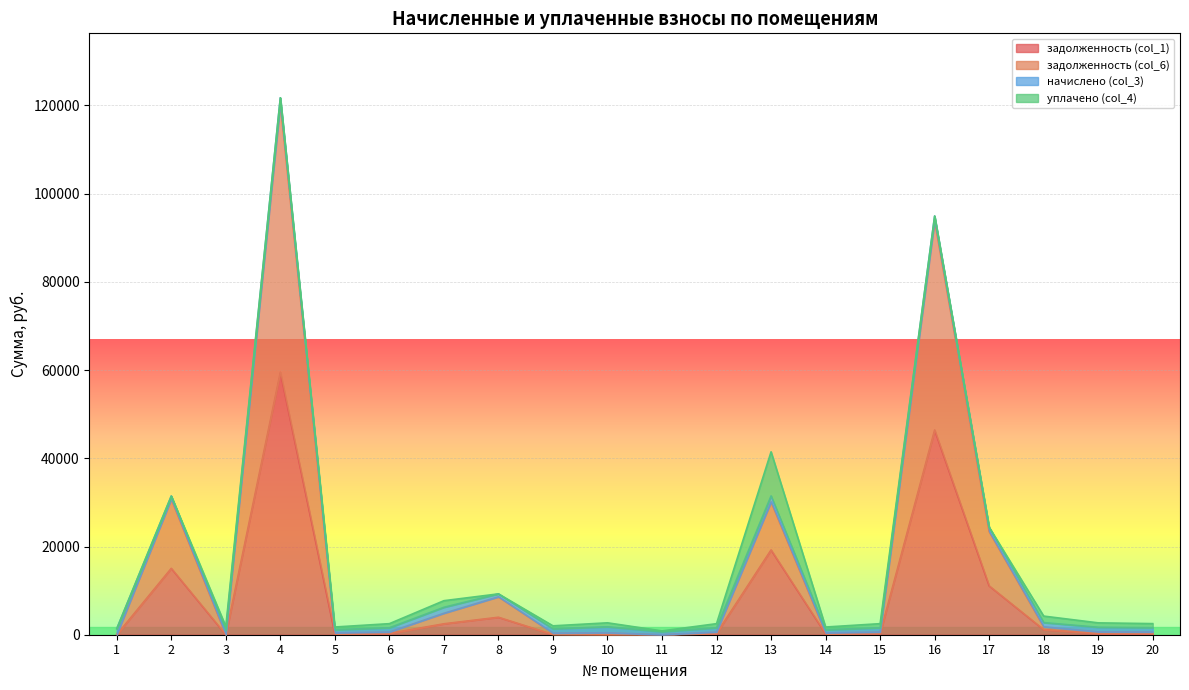

What is the sum of all задолженность (col_6) values?

318565.7